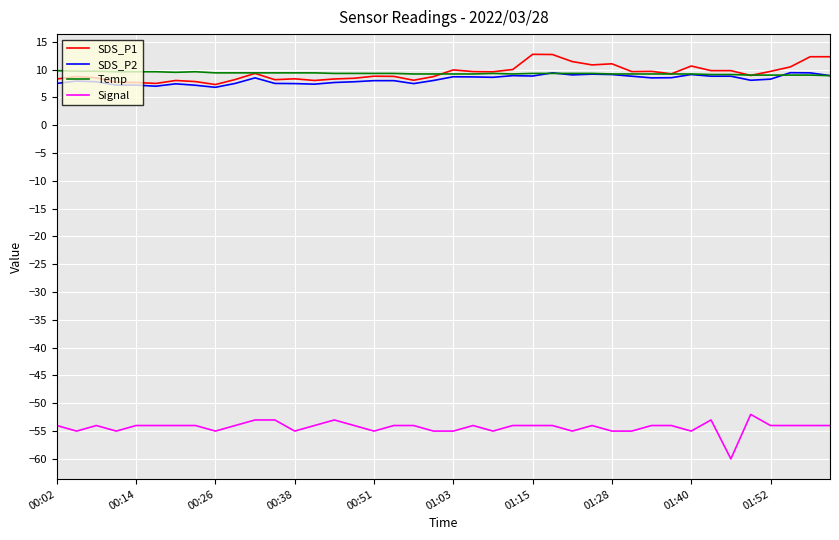

How many categories are shown in the chart?

40